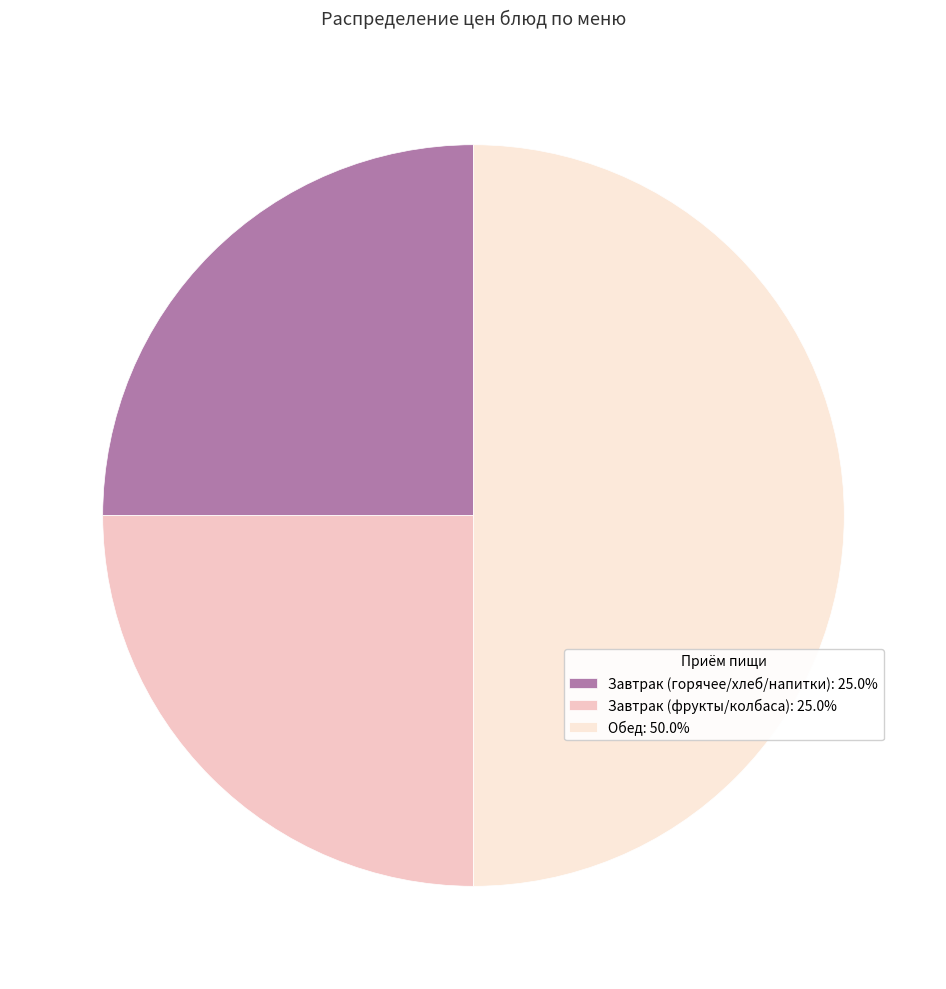

Does Завтрак (горячее/хлеб/напитки): 25.0% represent more than half of the total?

No